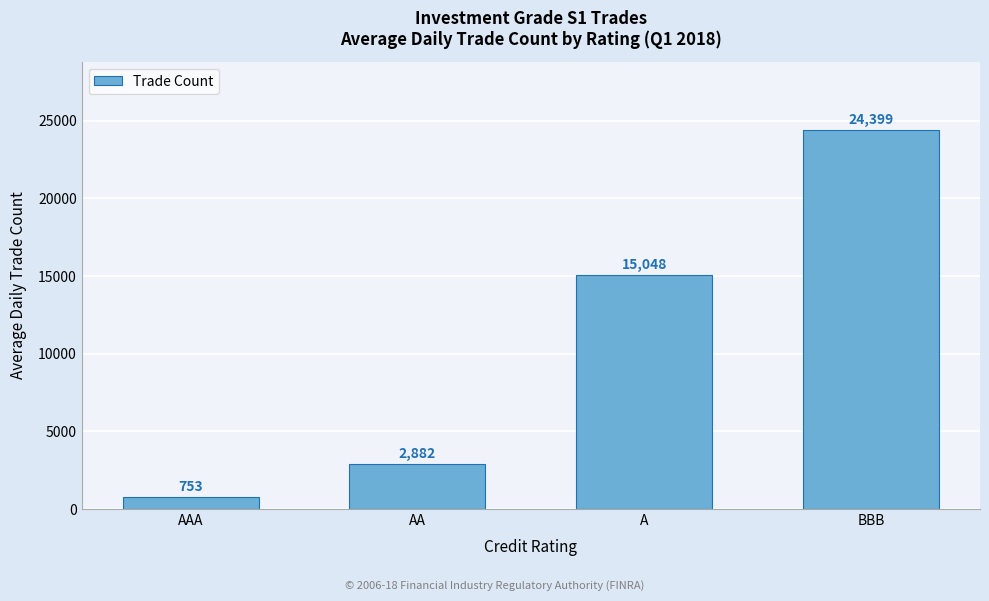

Which label corresponds to the largest value in the chart?

BBB